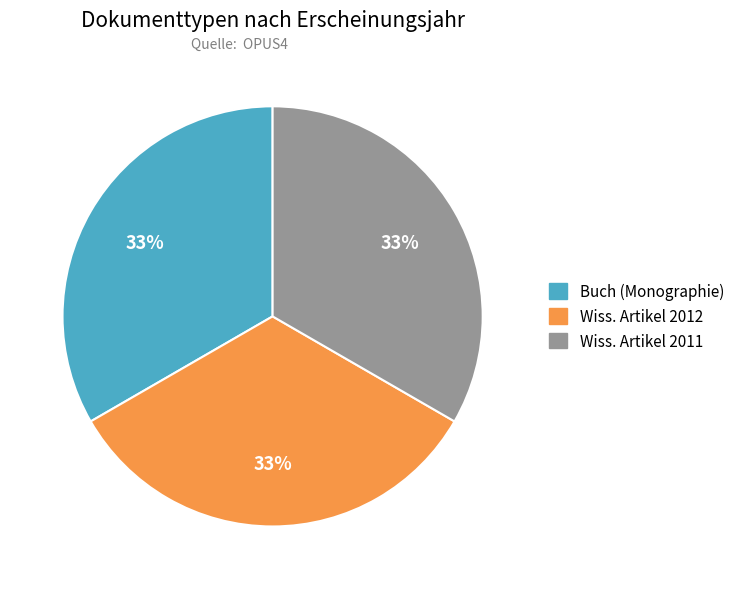

Does any single category account for the majority?

No